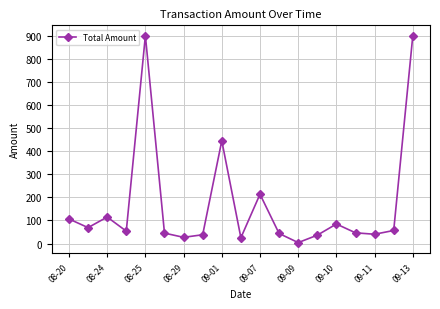

True or false: the data has more than 2 interior local peaks.

True